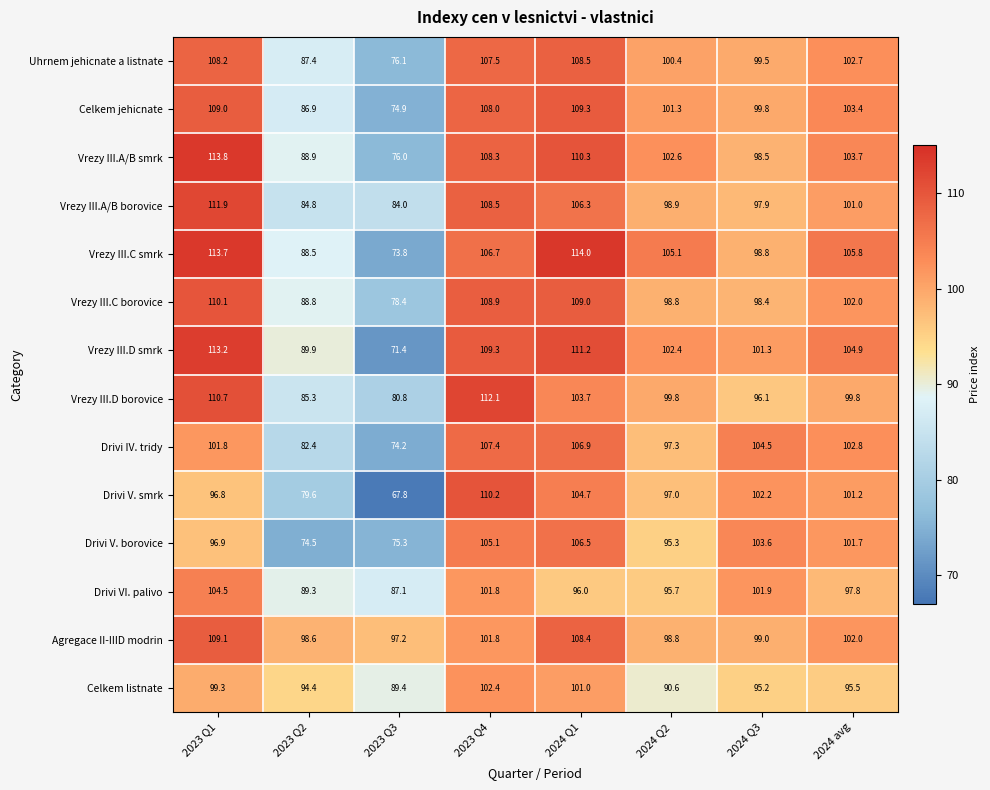

What is the total value across all series at 2023 Q4?

1498.0